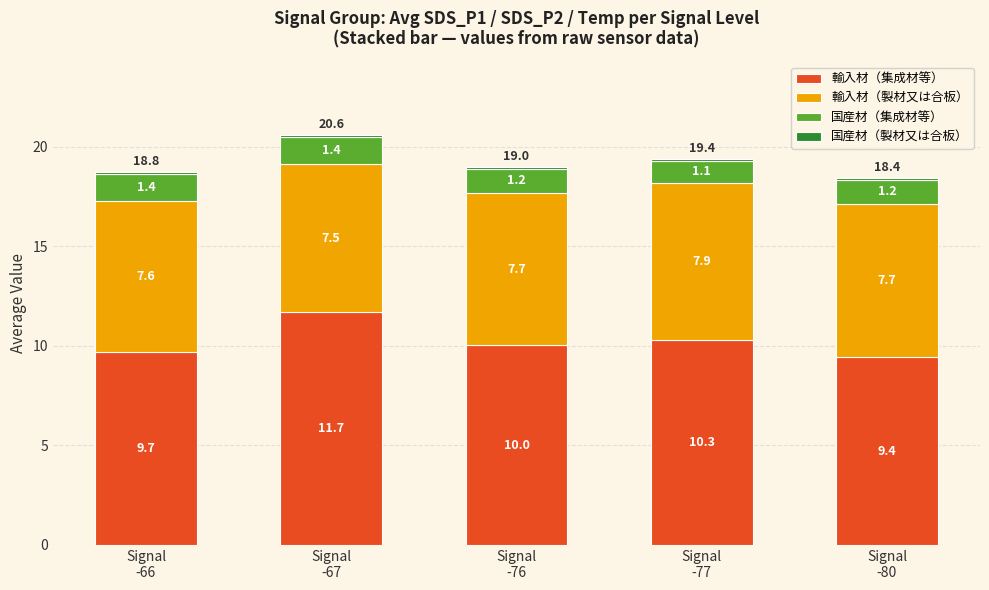

What is the lowest value of the 輸入材（集成材等） series?

9.4